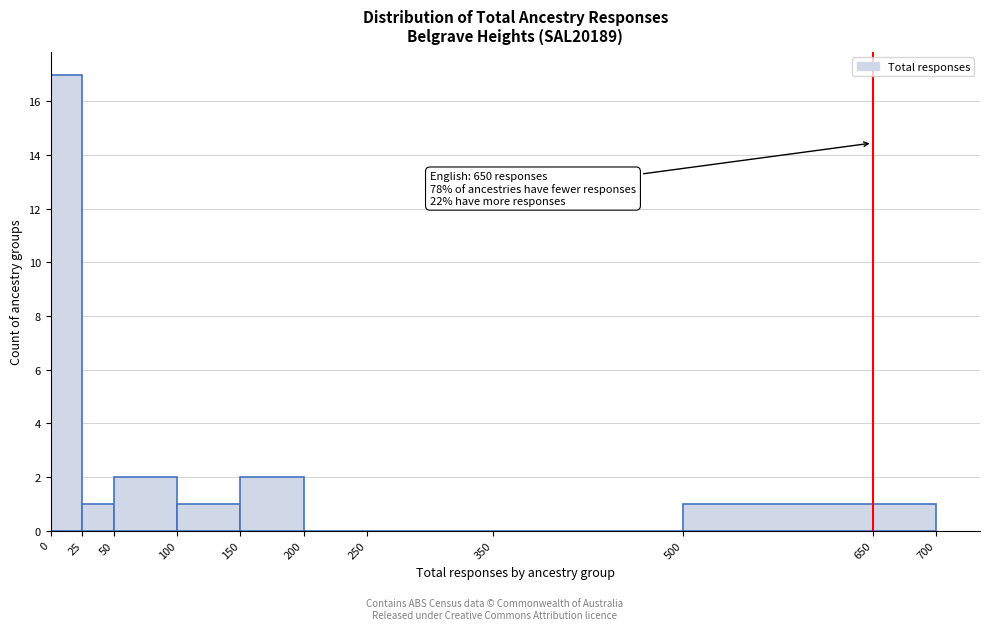

Which range on the x-axis has the tallest bar?

0 to 25